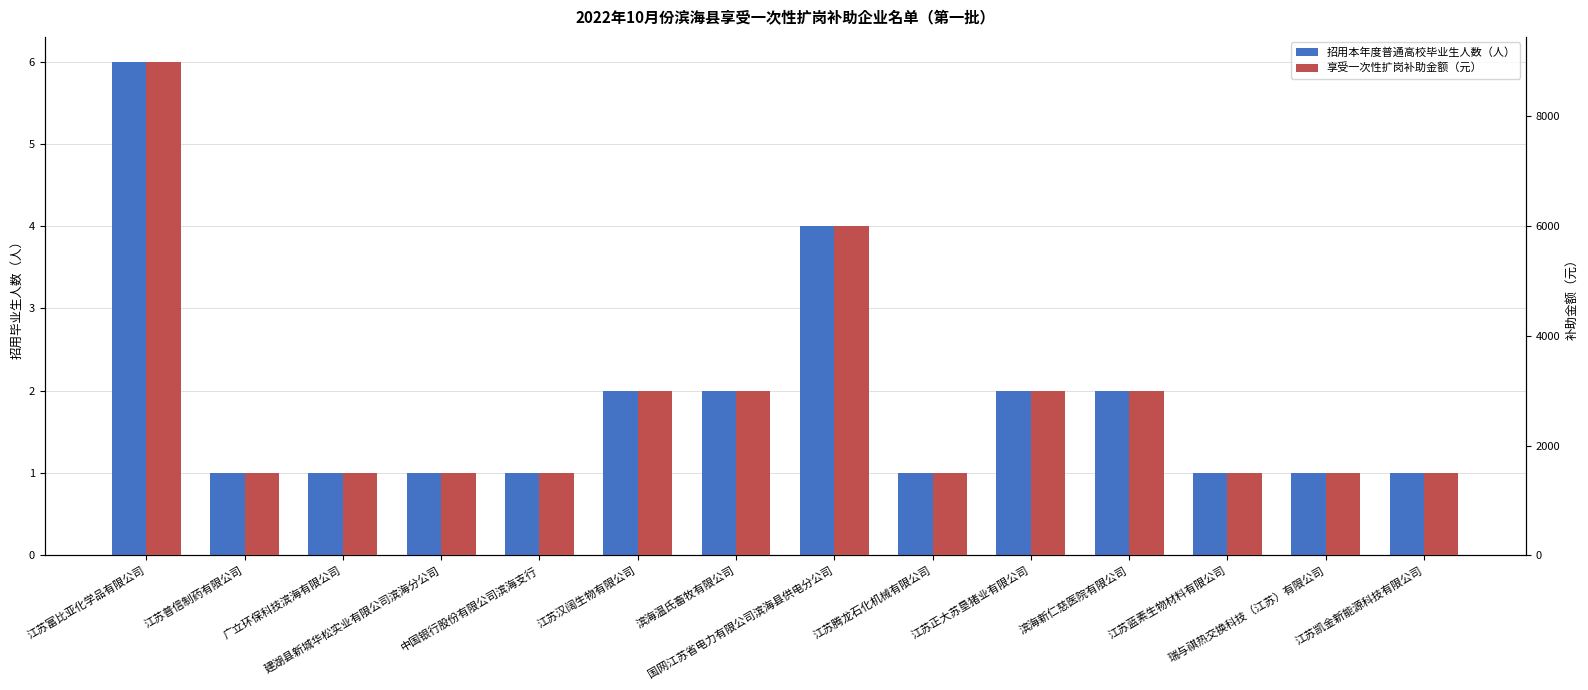

Rank the series by their maximum value, from highest to lowest.

享受一次性扩岗补助金额（元）, 招用本年度普通高校毕业生人数（人）